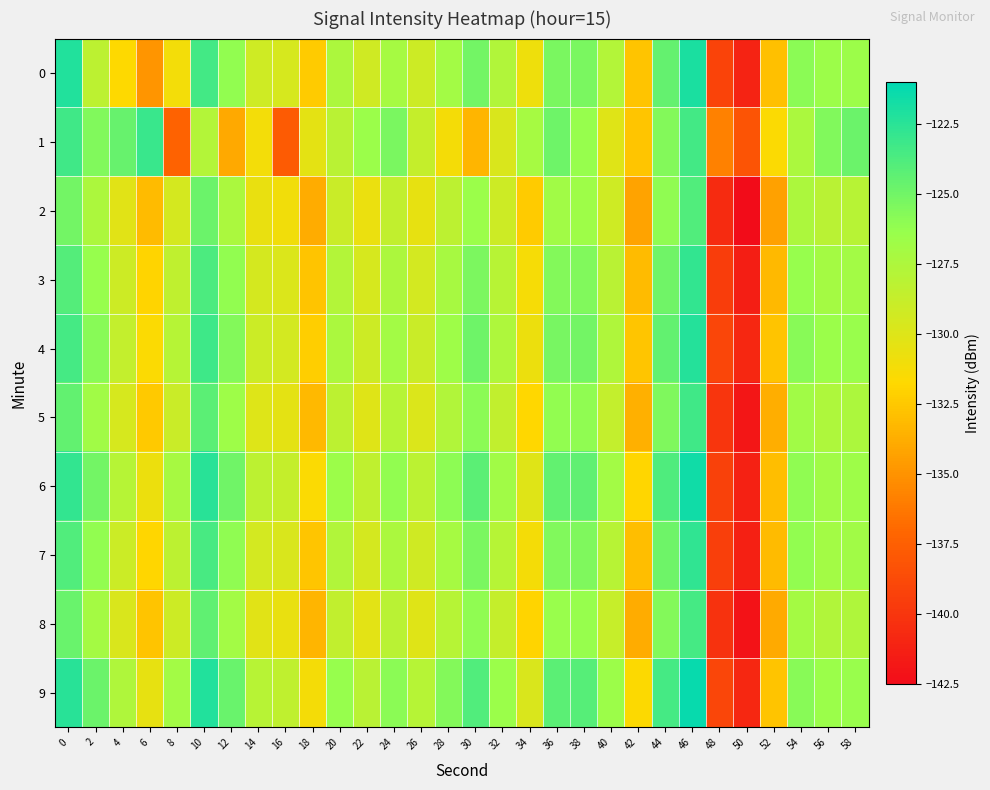

At which category is the sum across all series the highest?

46